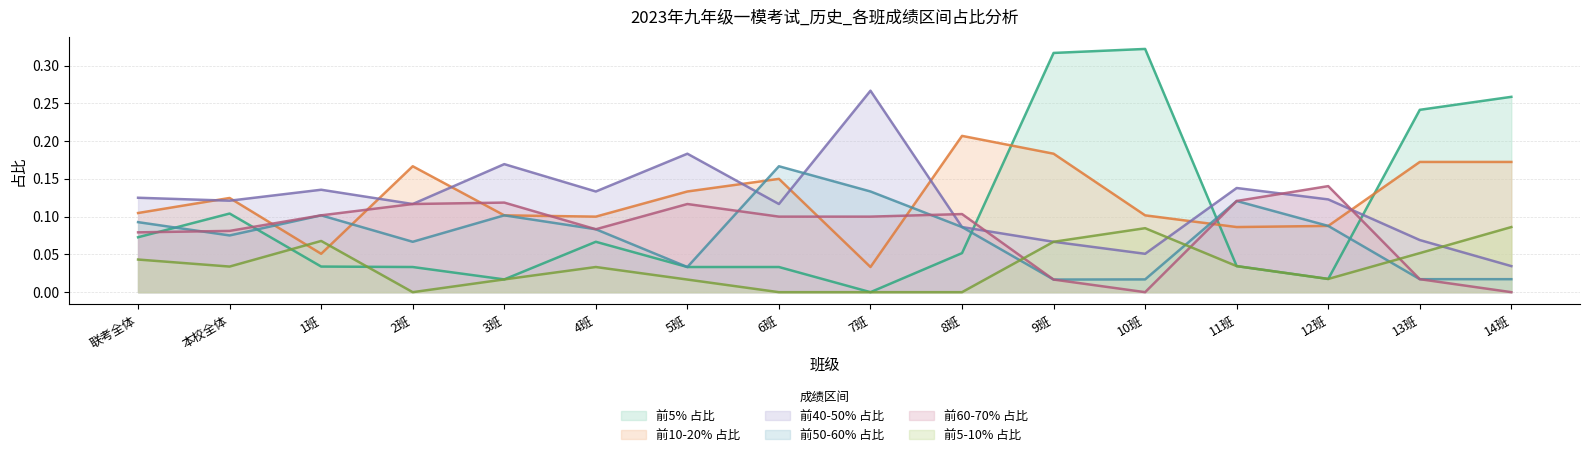

Rank the series at 1班 from highest to lowest value.

前40-50% 占比, 前50-60% 占比, 前60-70% 占比, 前5-10% 占比, 前10-20% 占比, 前5% 占比